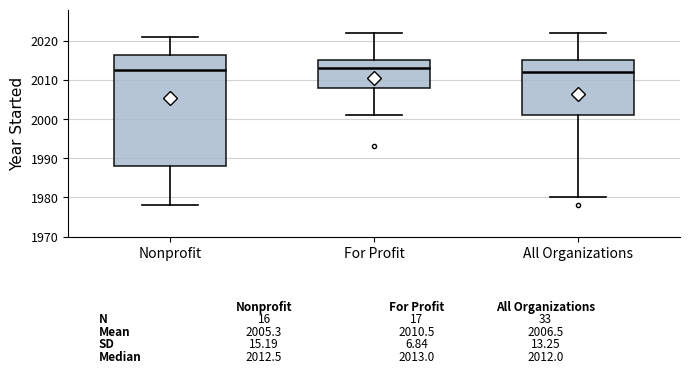

Comparing the boxes themselves (not the whiskers), which one is the tallest?

Nonprofit